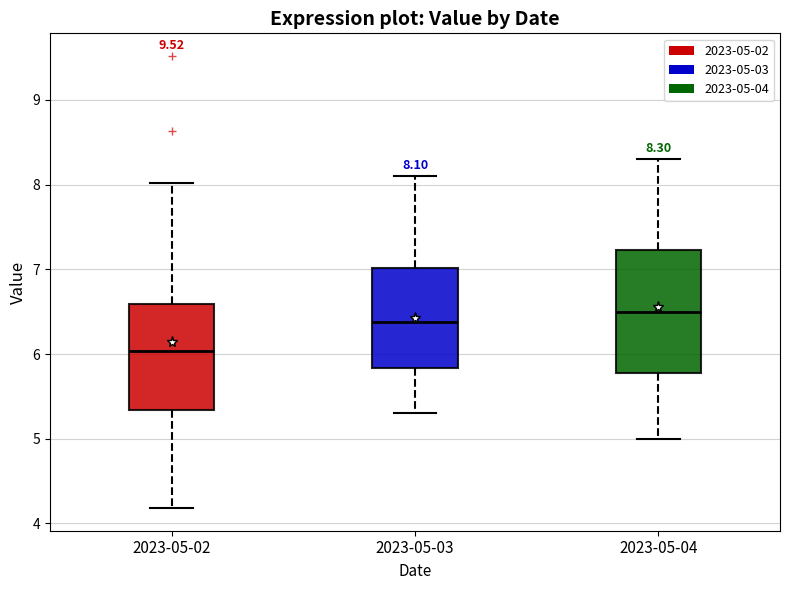

Which box is the tallest, from its lower edge to its upper edge?

2023-05-04